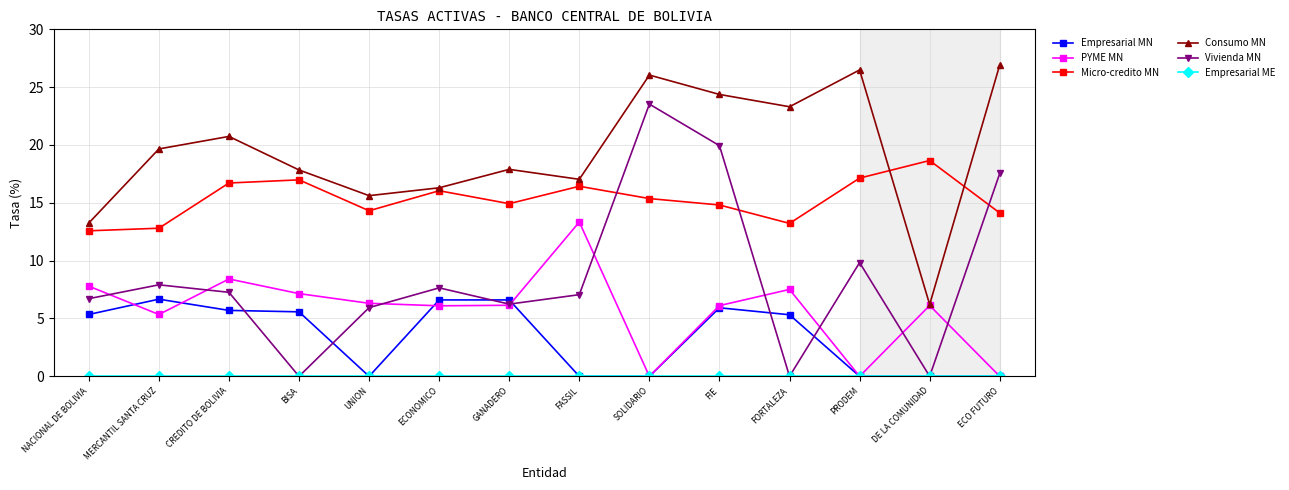

Is the value of Micro-credito MN at ECO FUTURO greater than the value of Vivienda MN at GANADERO?

Yes